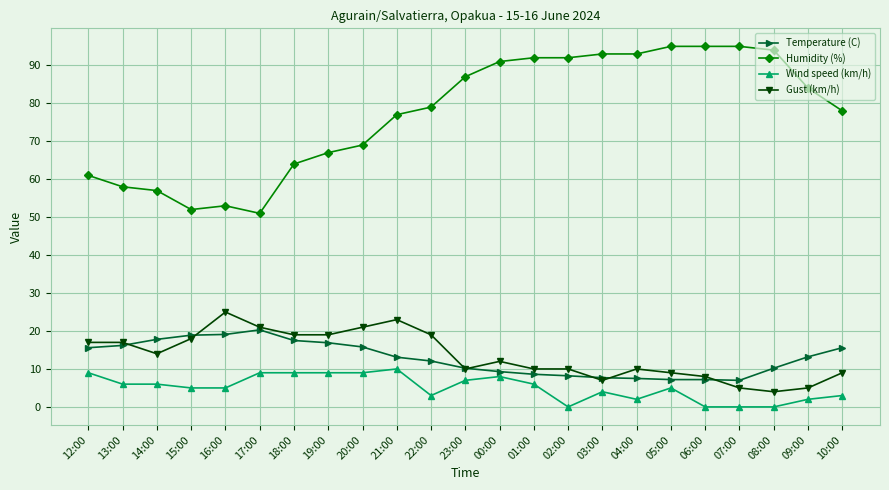

What is the label of the 13th point from the right?

22:00